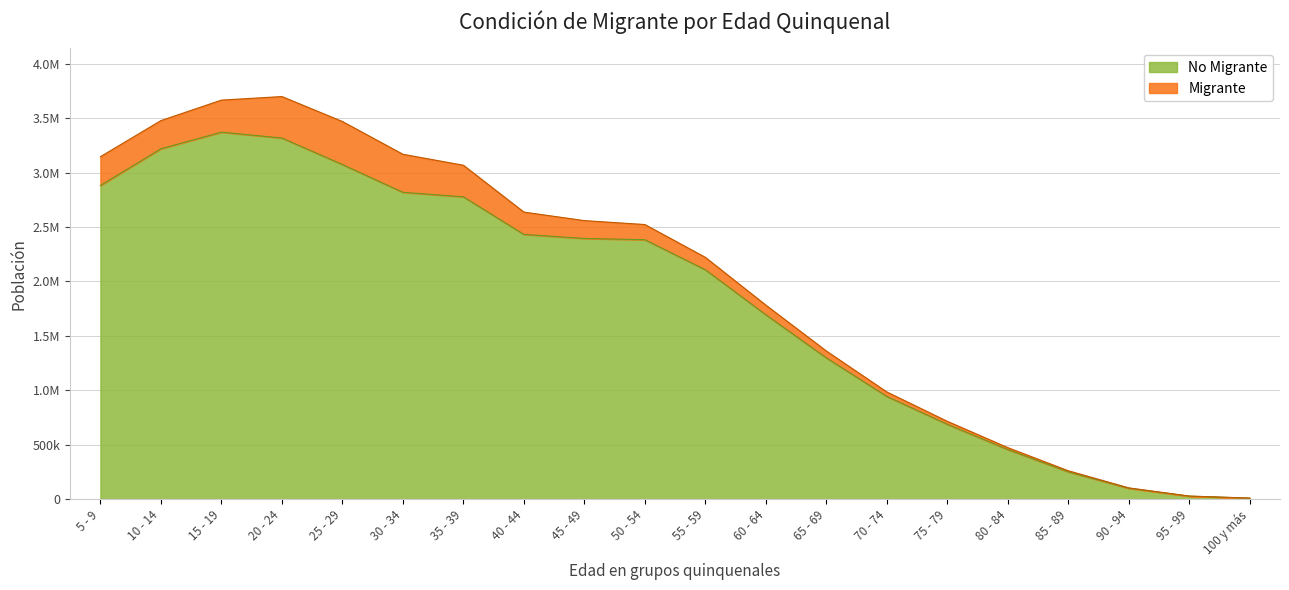

What is the sum of the values at 95 - 99 and 30 - 34?

2846866